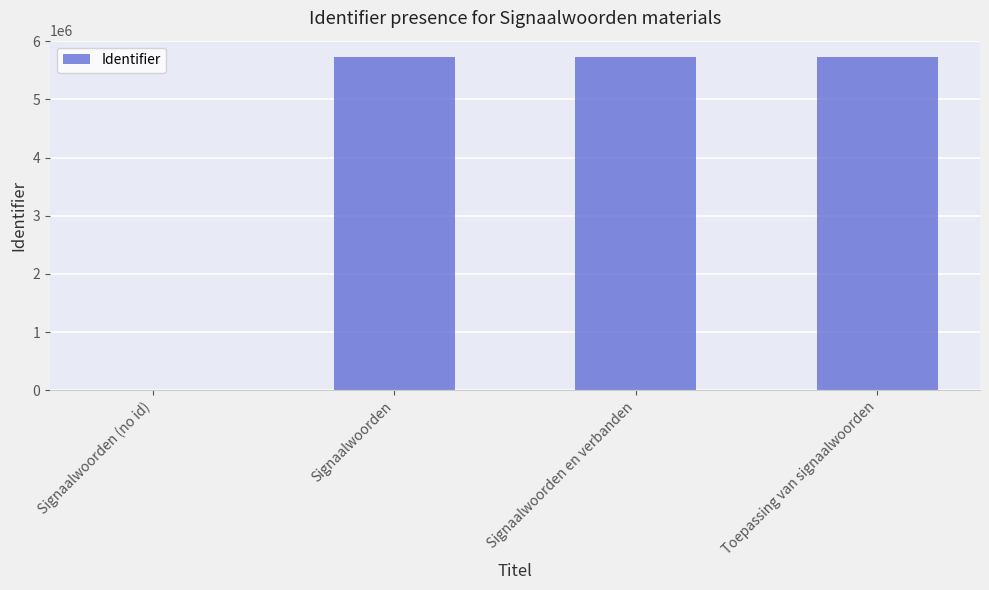

What is the sum of the values at Signaalwoorden and Signaalwoorden en verbanden?

11450512